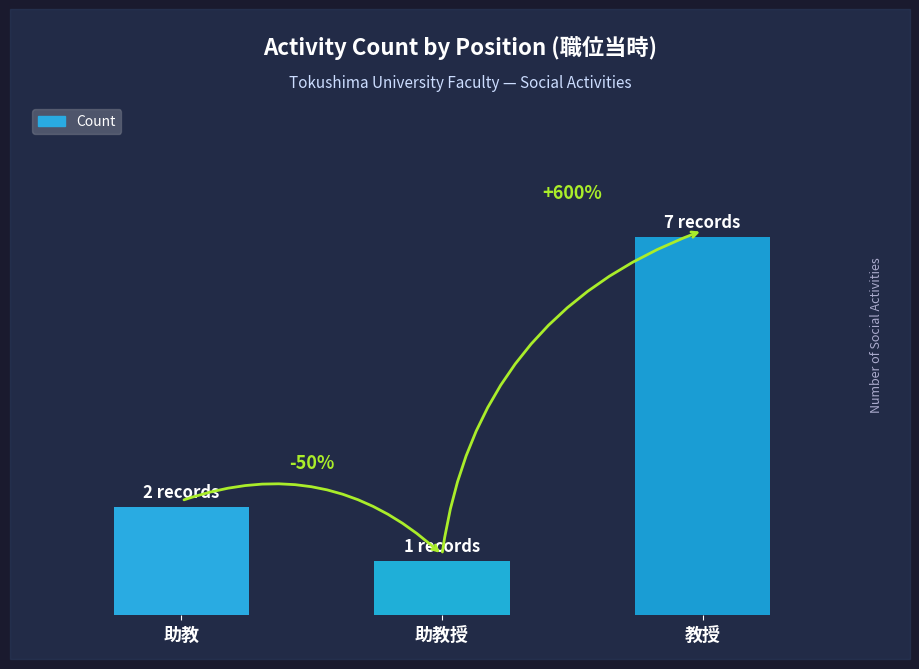

List the labels in order of value, smallest first.

助教授, 助教, 教授